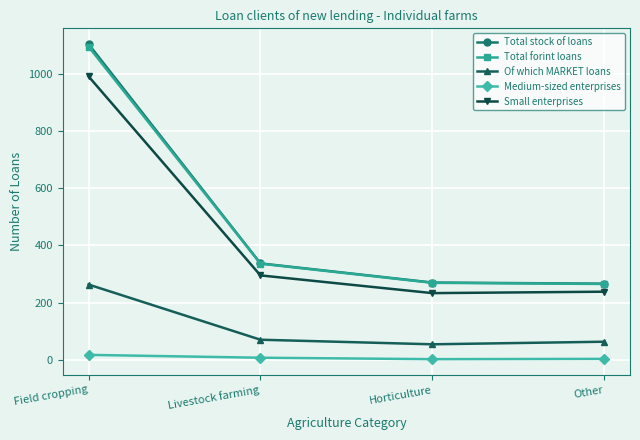

Count the number of data series in this chart.

5